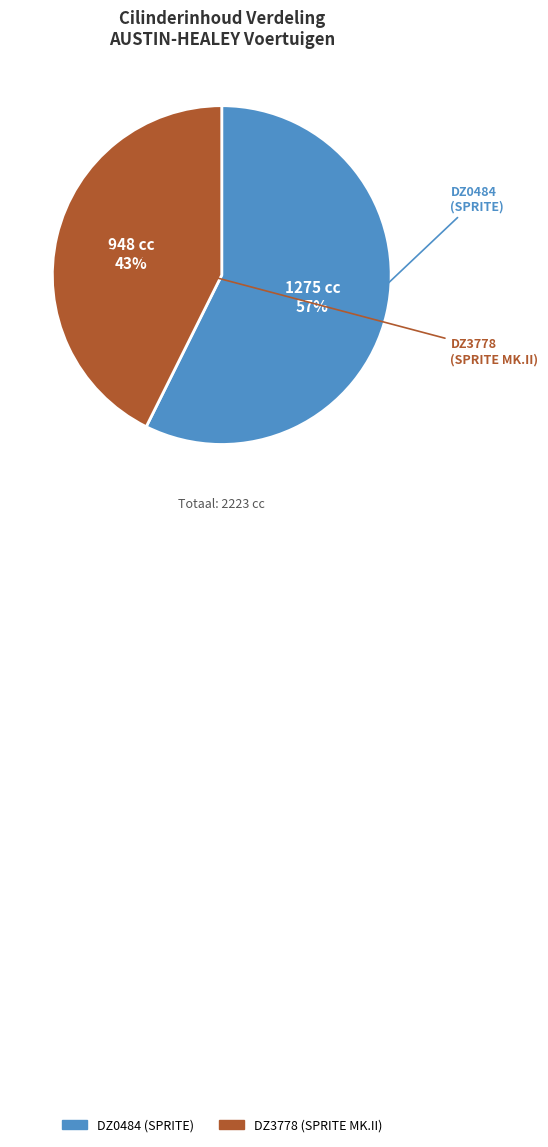

Does DZ0484 (SPRITE) account for over 50% of the chart?

Yes